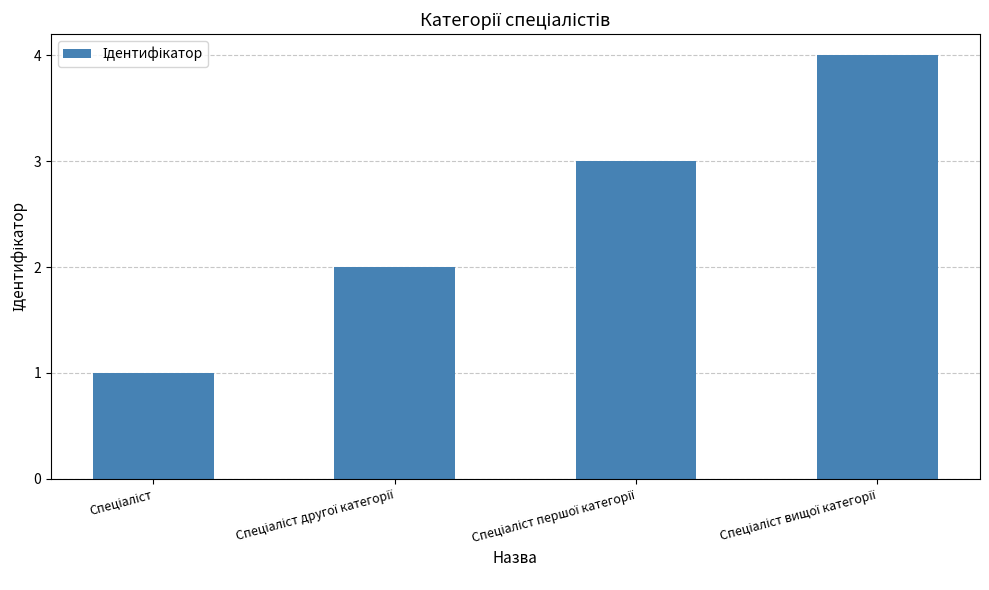

How many data points are less than 3?

2